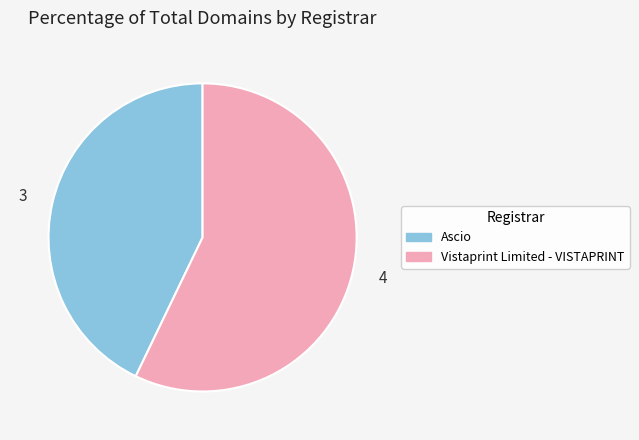

Rank the categories by value from lowest to highest.

Ascio, Vistaprint Limited - VISTAPRINT